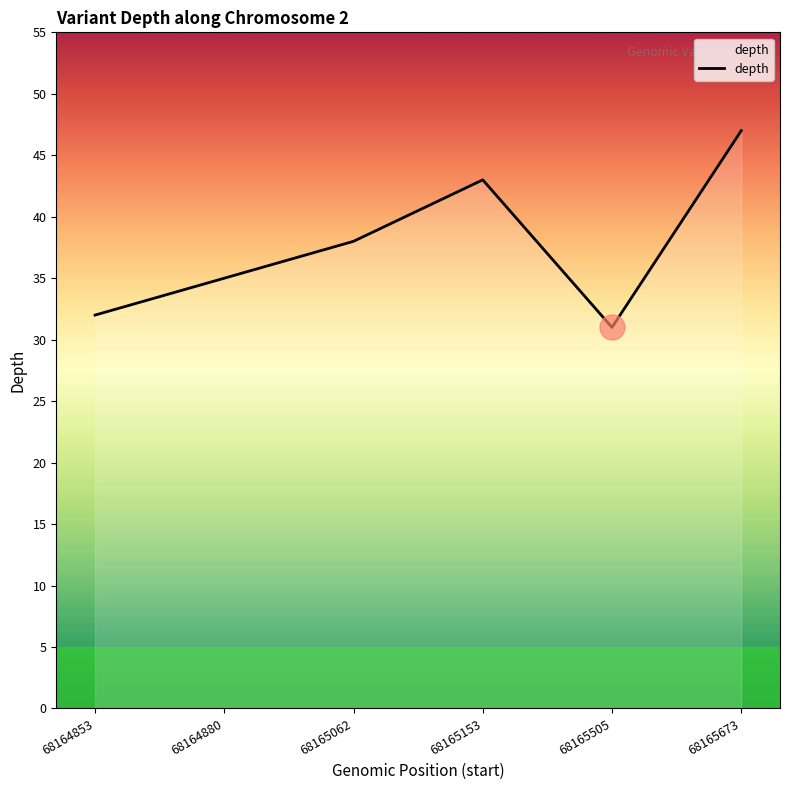

List the labels in order of value, smallest first.

68165505, 68164853, 68164880, 68165062, 68165153, 68165673